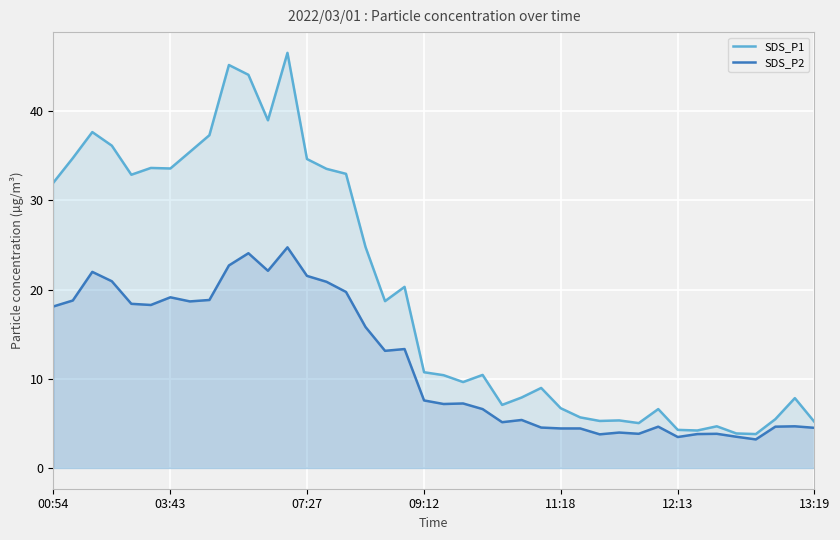

What is the difference between the SDS_P1 values at 28 and 9?

39.9